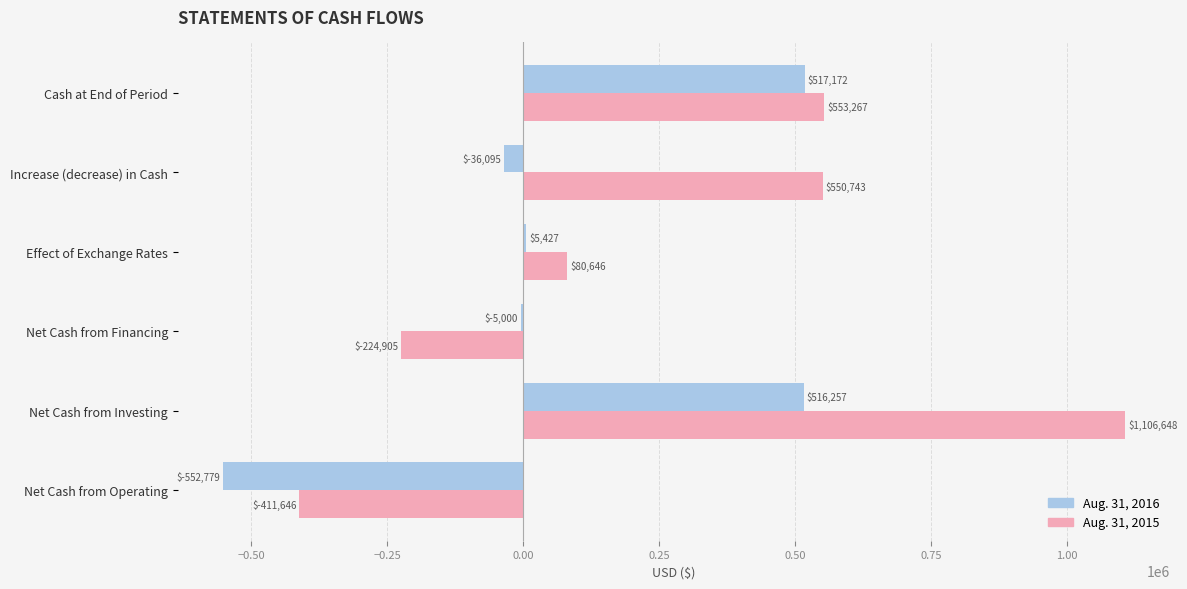

What is the highest value of the Aug. 31, 2016 series?

517172